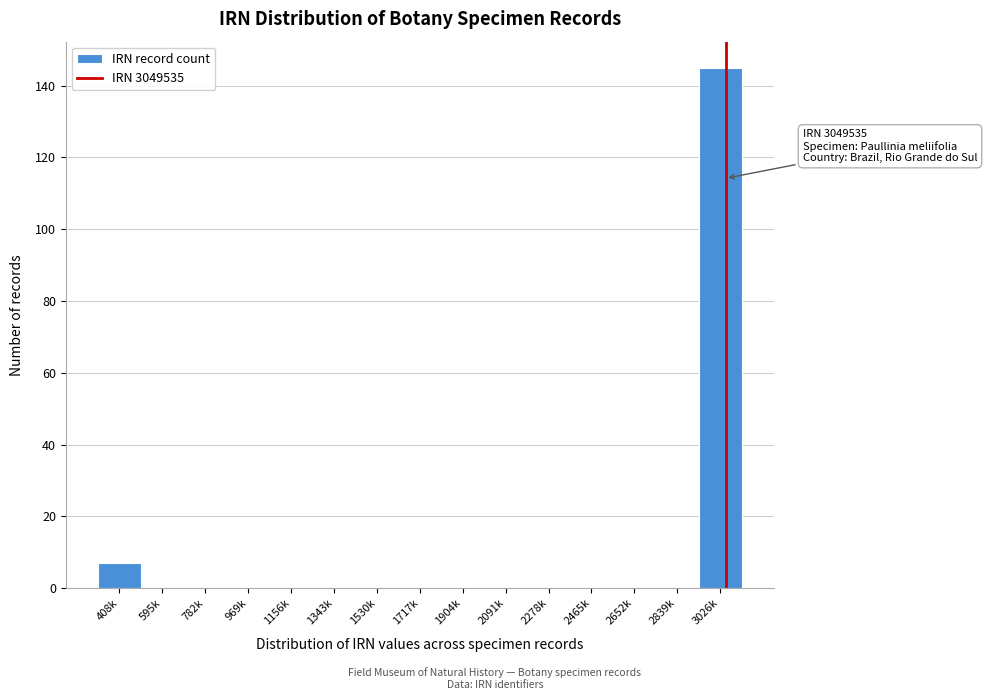

Reading left to right, what are all the values shown in this chart?

408k=7	595k=0	782k=0	969k=0	1156k=0	1343k=0	1530k=0	1717k=0	1904k=0	2091k=0	2278k=0	2465k=0	2652k=0	2839k=0	3026k=145